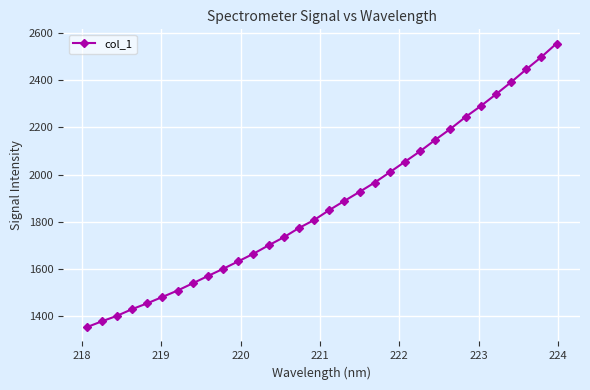

What is the value of the 12th point from the left?

1663.8